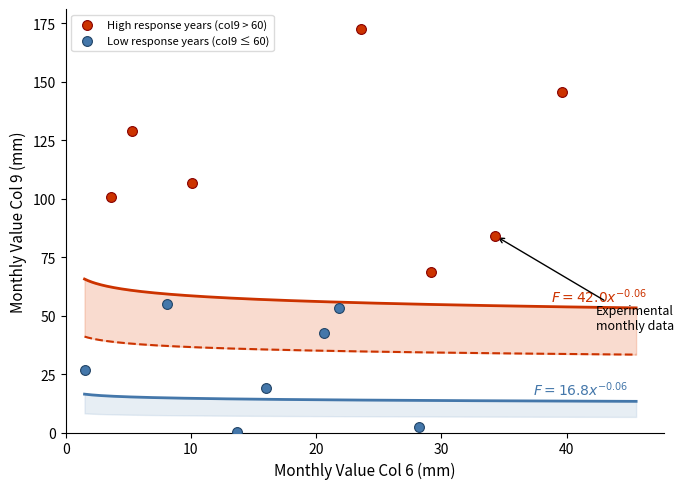

Which series has the widest spread of Y values?

High response years (col9 > 60)